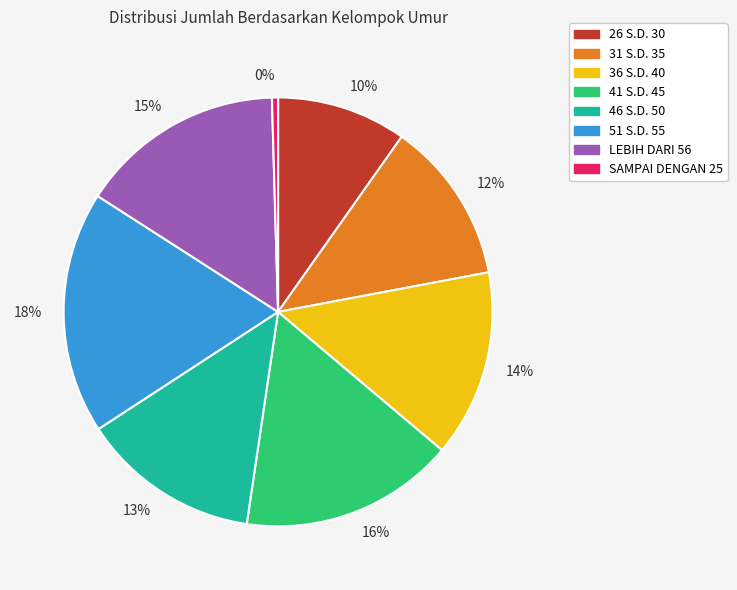

To the nearest percent, what is the difference between the 41 S.D. 45 and 51 S.D. 55 slice percentages?

2%